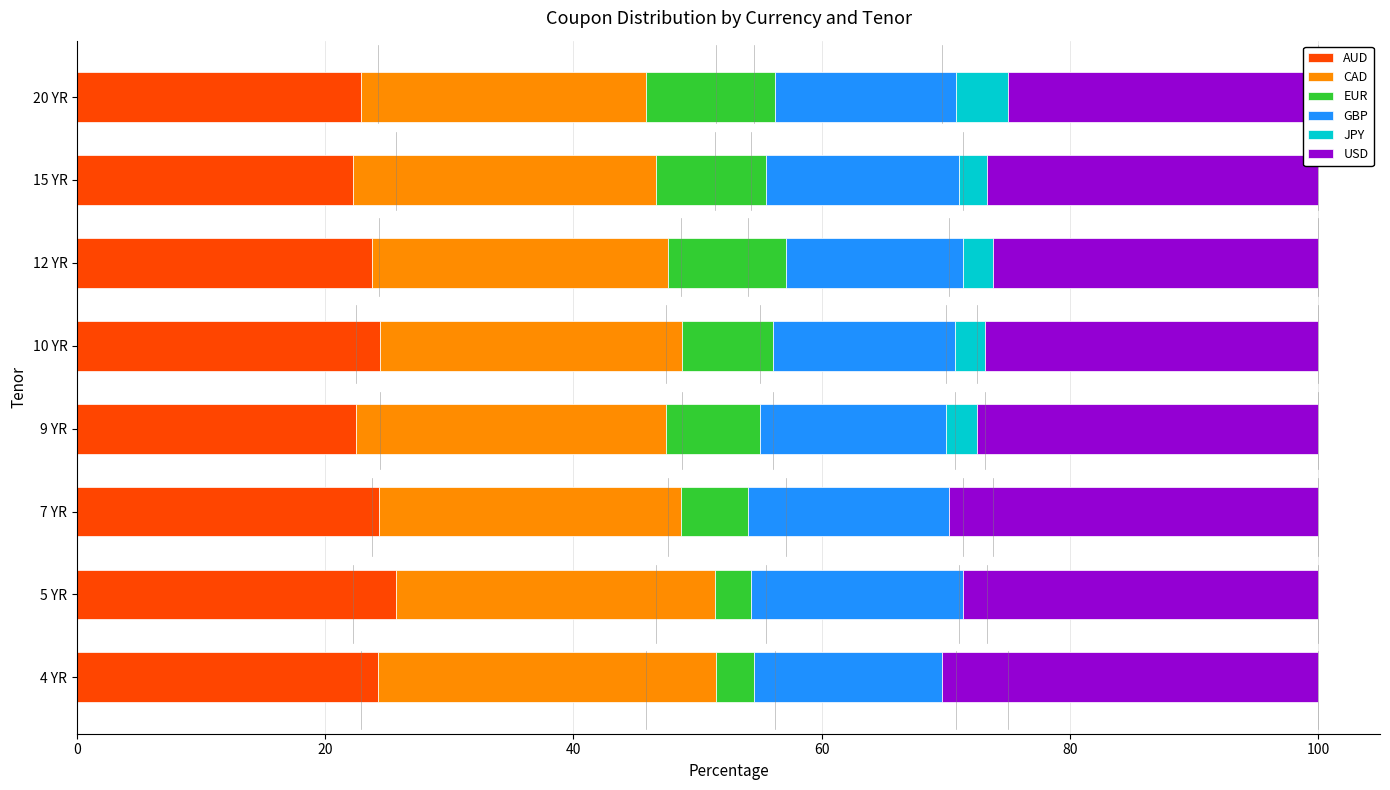

Rank the series by their maximum value, from highest to lowest.

USD, CAD, AUD, GBP, EUR, JPY